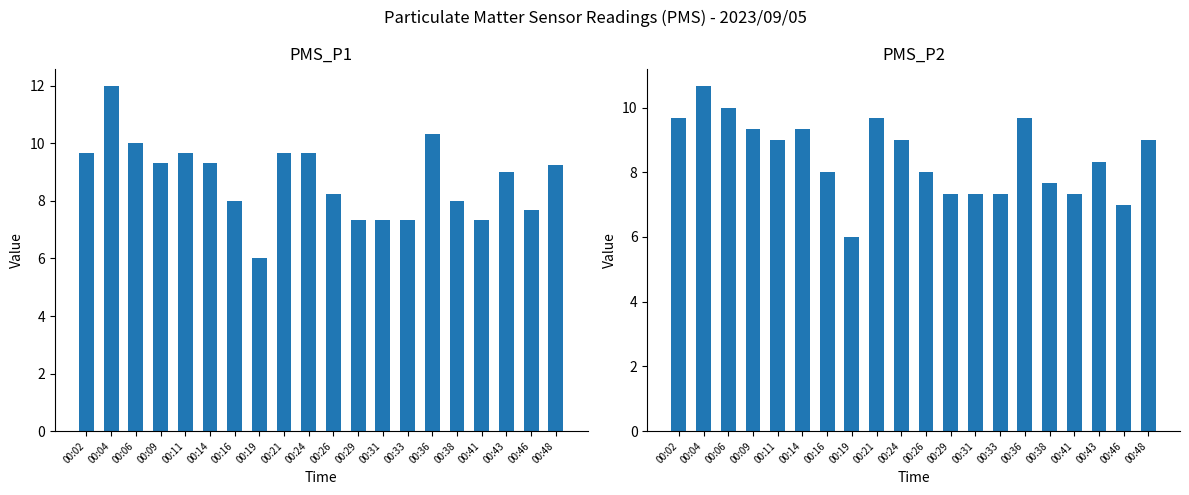

At which category does the chart reach its minimum across all series?

00:19